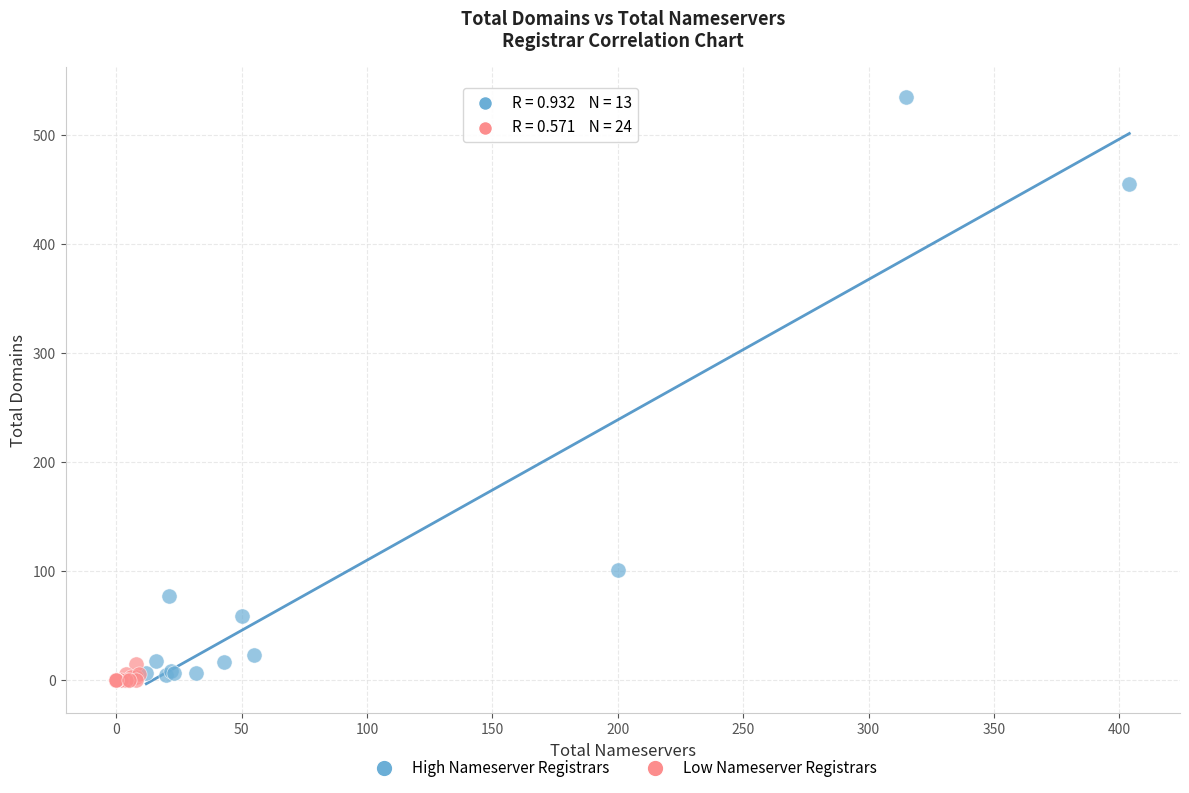

Which series contains the highest Y value?

High Nameserver Registrars